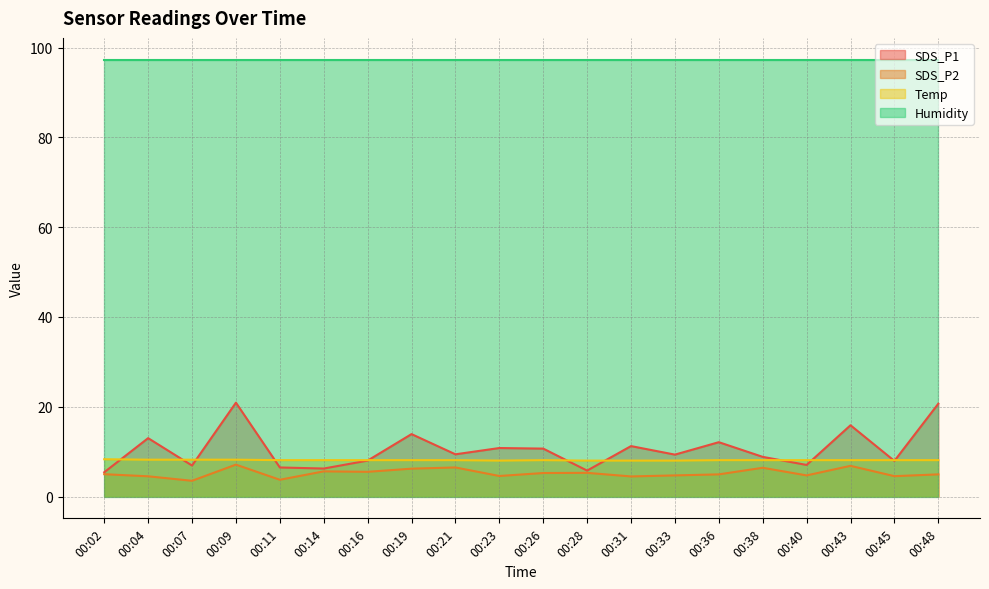

Is the value of SDS_P2 at 00:45 greater than the value of SDS_P1 at 00:11?

No